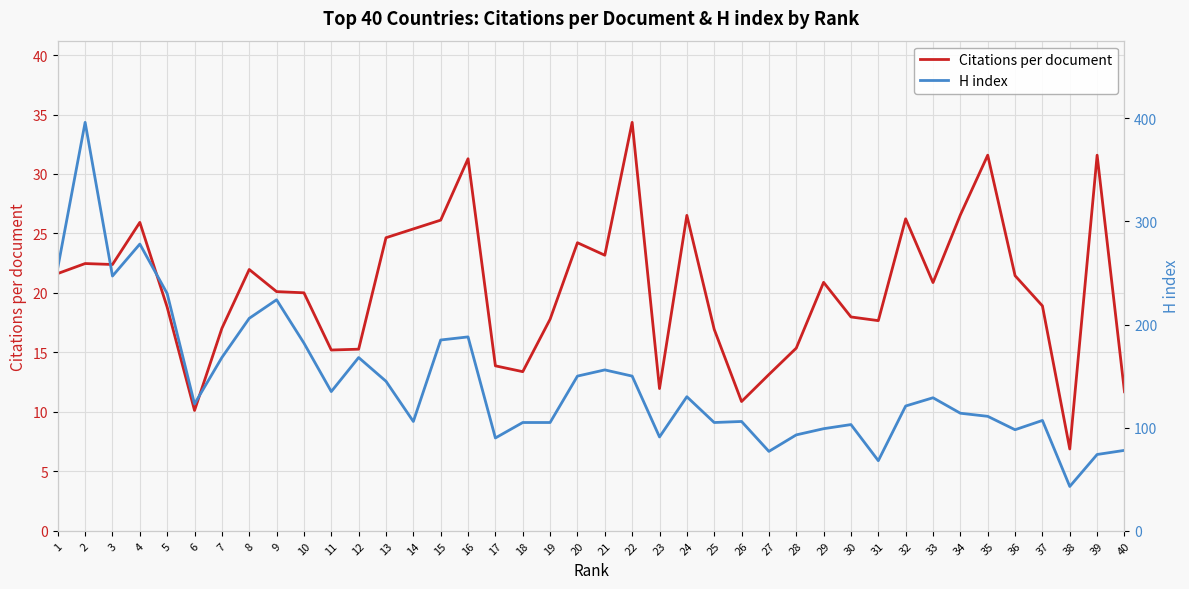

True or false: H index and Citations per document cross at least once.

False